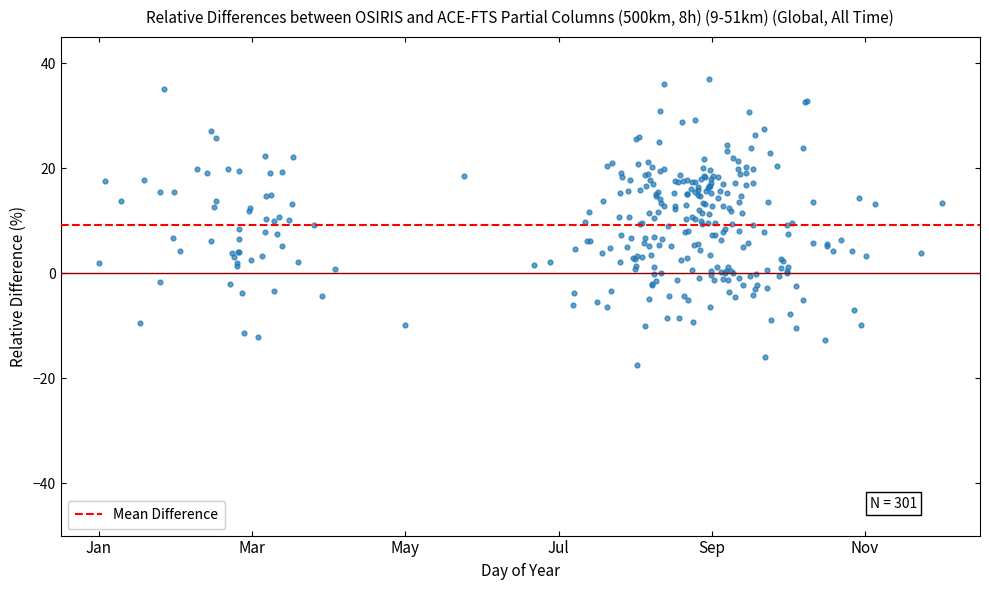

What is the range of X values (max minus min)?

11.0